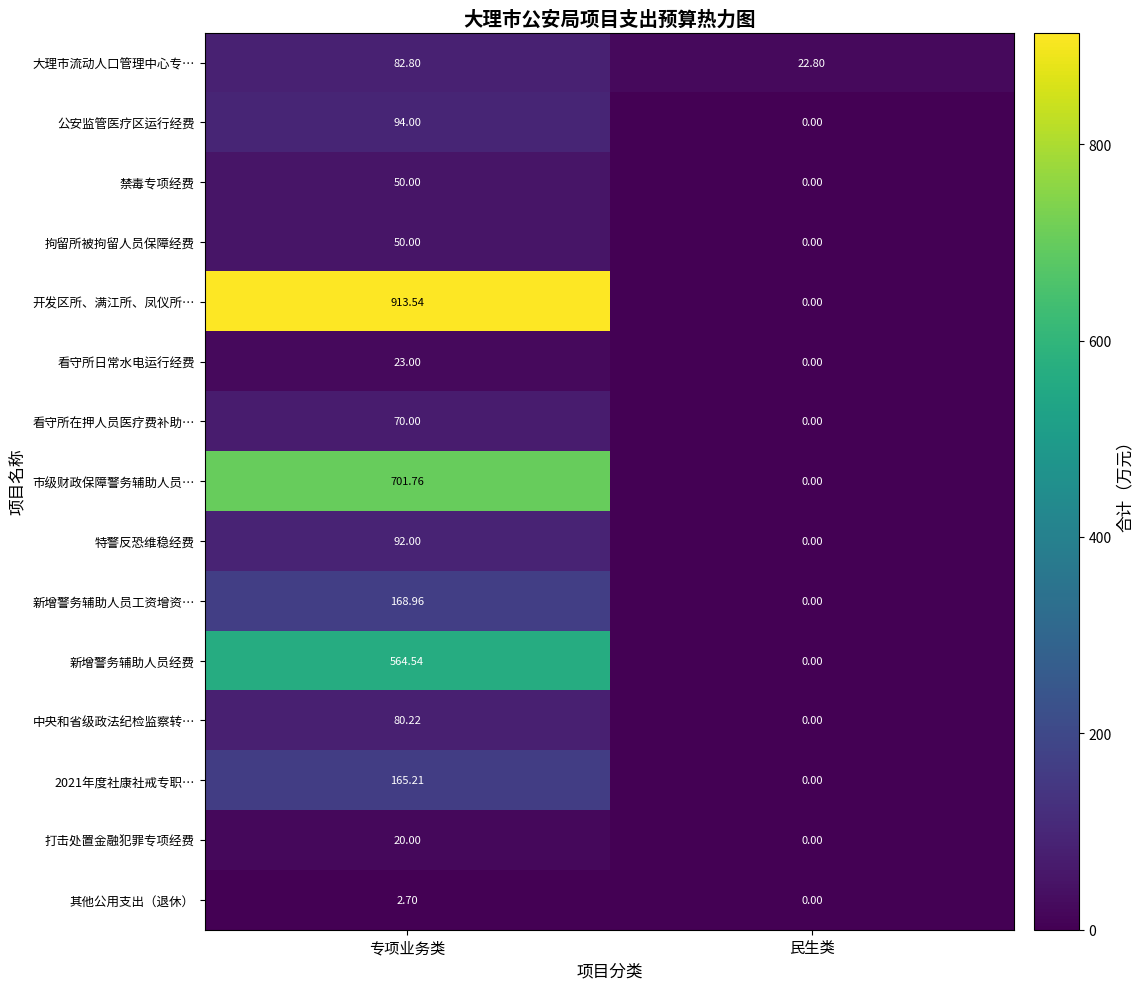

Which category has the lowest value across all series?

民生类